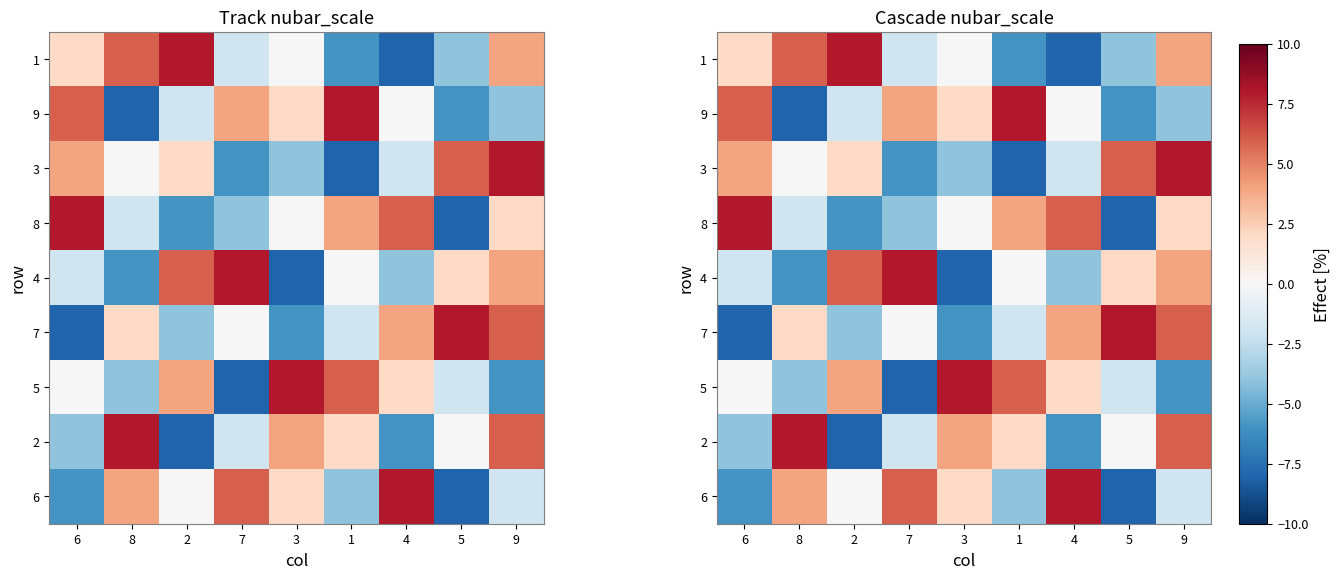

At how many categories does at least one series exceed 6?

9